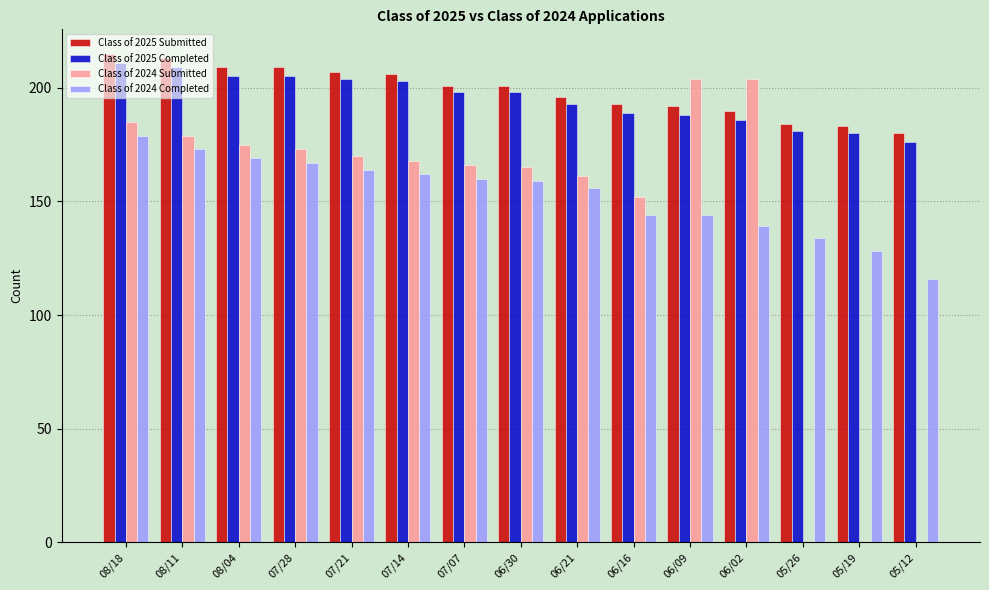

The Class of 2024 Completed series shows 82 at 06/30. True or false?

False